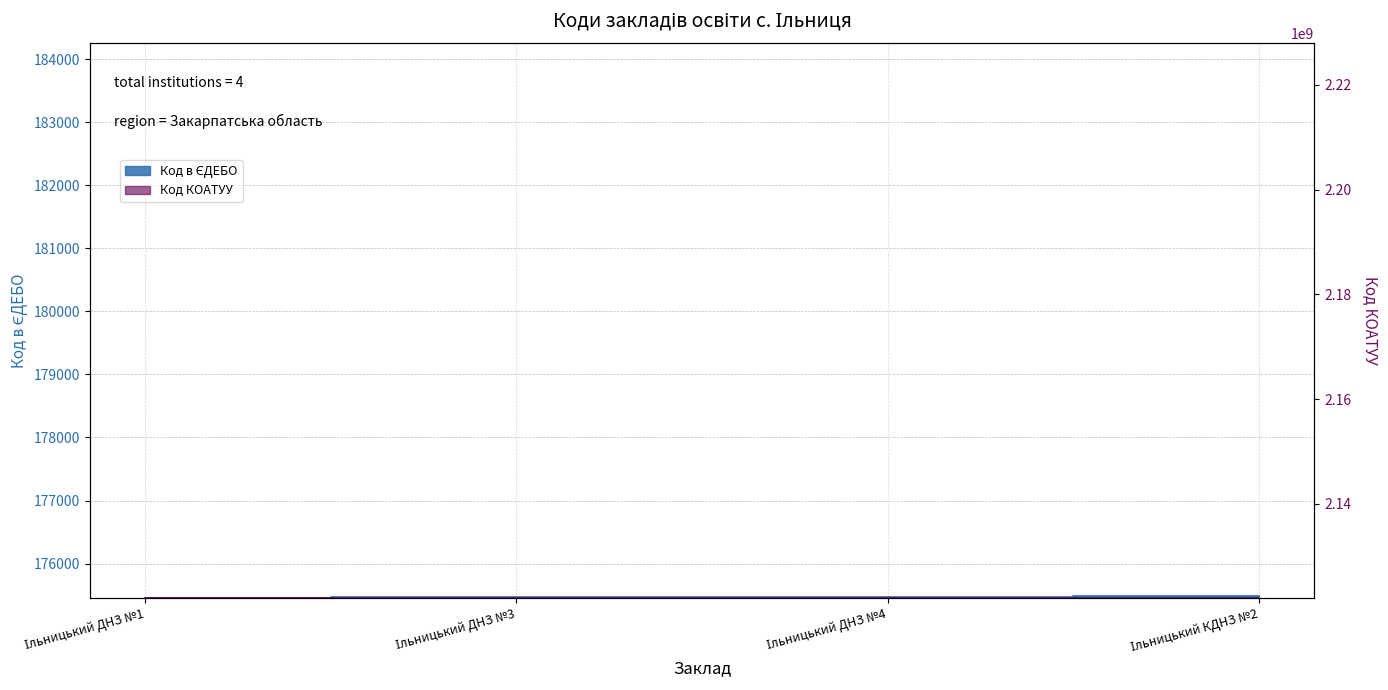

Reading left to right, extract all data points from this chart.

Ільницький ДНЗ №1=175461	Ільницький ДНЗ №3=175462	Ільницький ДНЗ №4=175463	Ільницький КДНЗ №2=175487